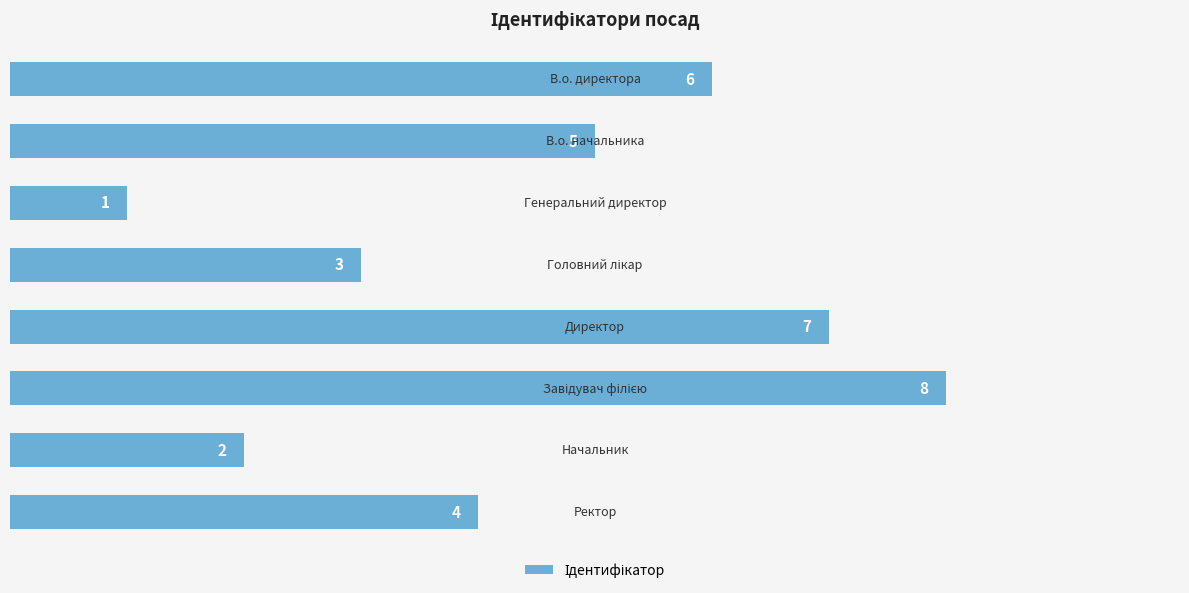

What is the difference between the maximum and minimum values?

7